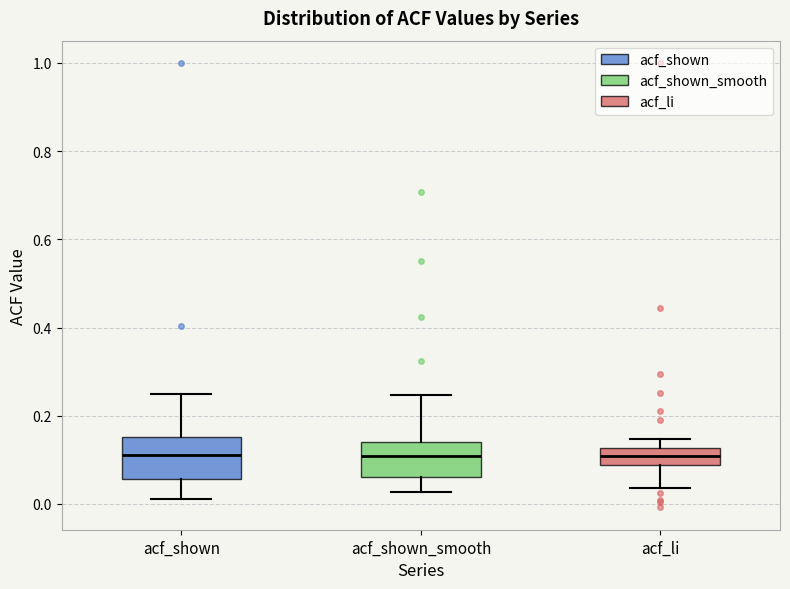

Where is the lower edge of the box for acf_shown on the y-axis? The values are not printed on the chart, so give them approximately, as read against the axis.

0.06